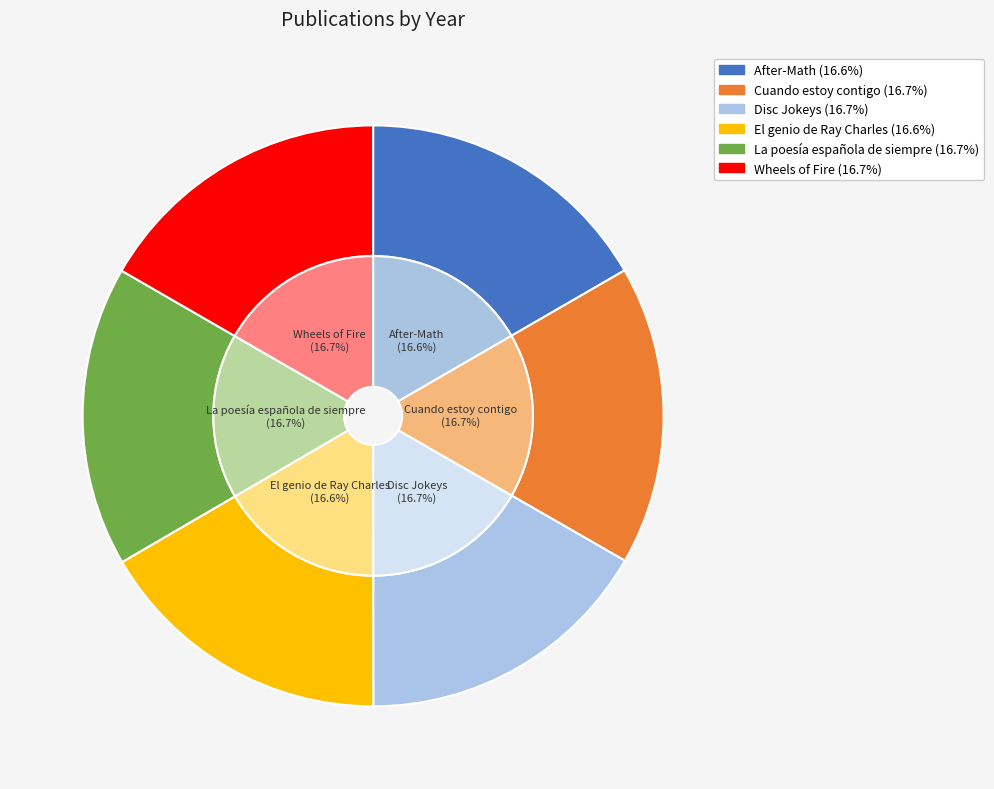

To the nearest percent, what is the average slice percentage?

17%